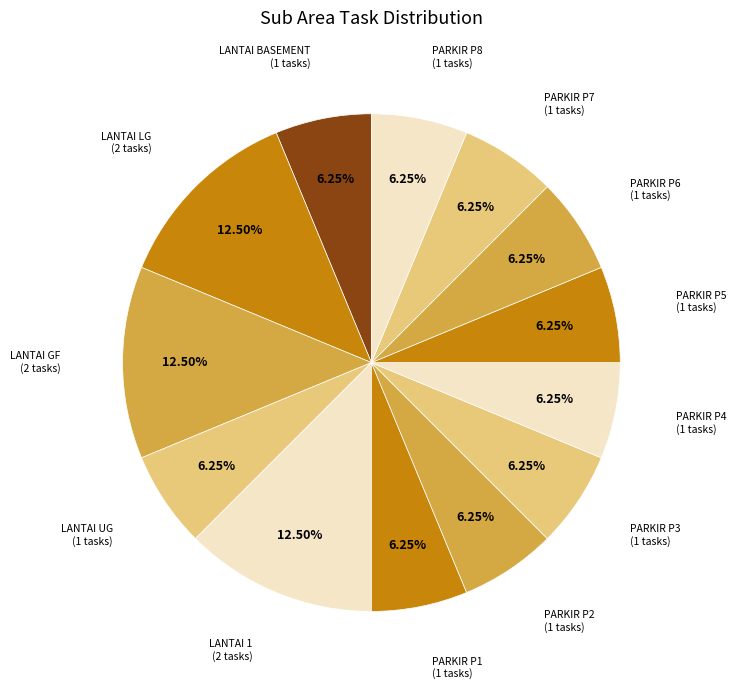

To the nearest percent, what is the average slice percentage?

8%